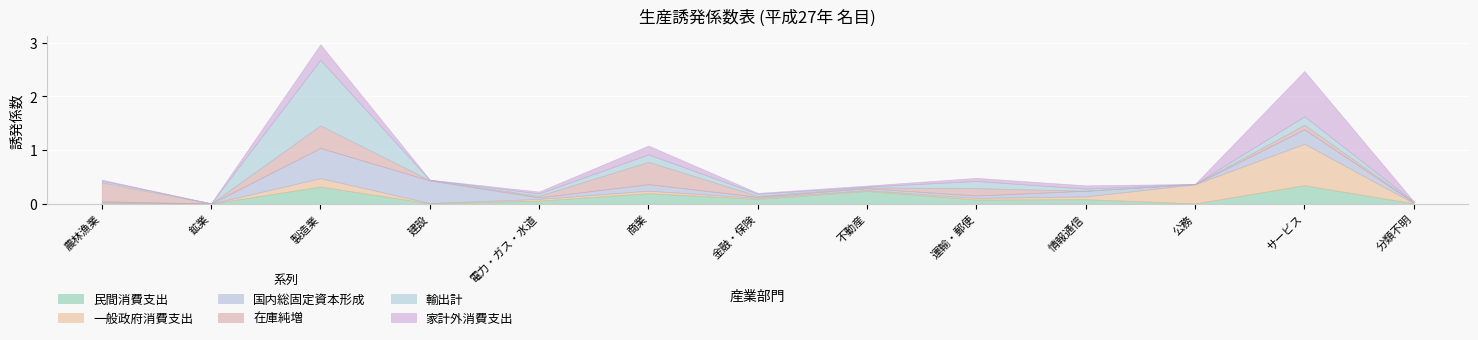

Rank the series by their maximum value, from lowest to highest.

民間消費支出, 在庫純増, 国内総固定資本形成, 一般政府消費支出, 家計外消費支出, 輸出計